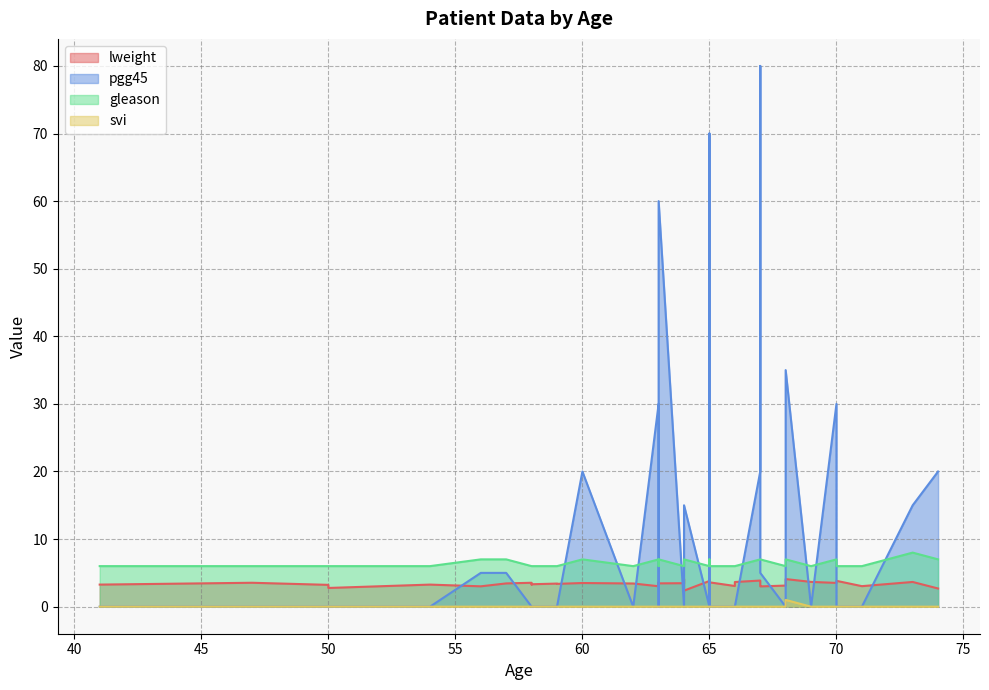

True or false: svi and pgg45 intersect in this chart.

False